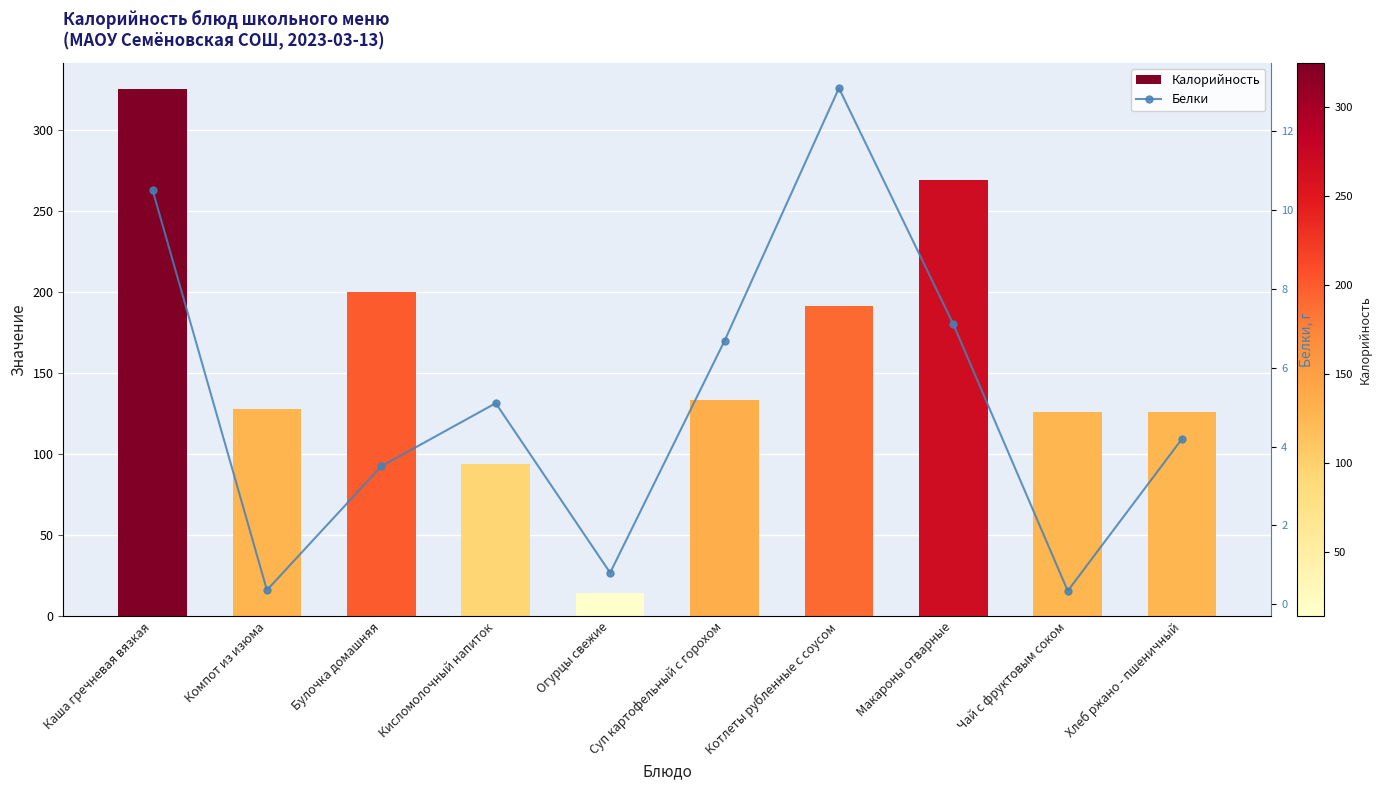

At which category is the sum across all series the highest?

Каша гречневая вязкая